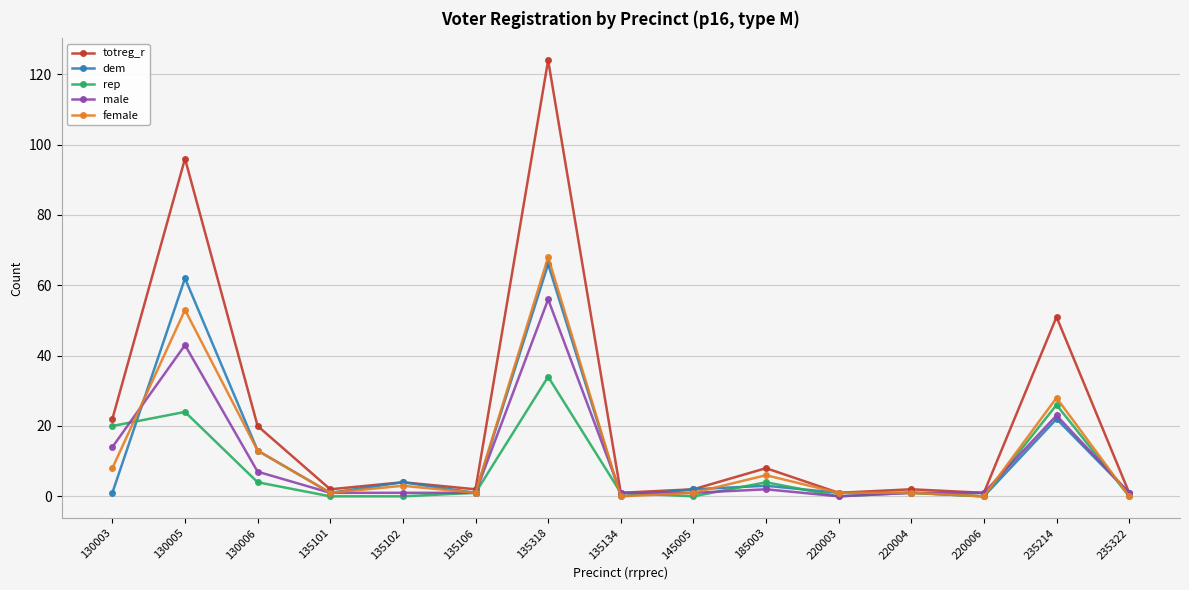

Between 135102 and 235214, which series saw the biggest shift?

totreg_r